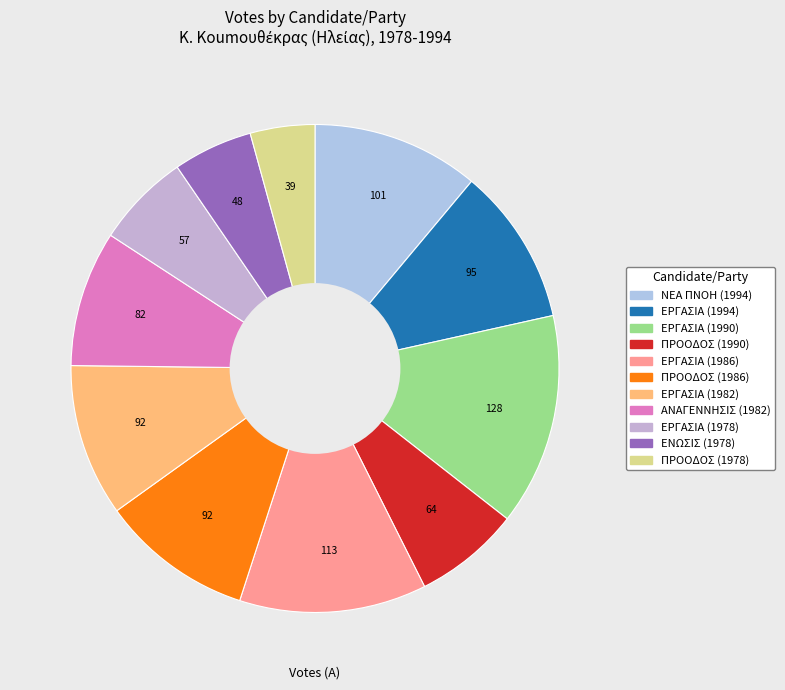

Does ΑΝΑΓΕΝΝΗΣΙΣ (1982) account for over 50% of the chart?

No